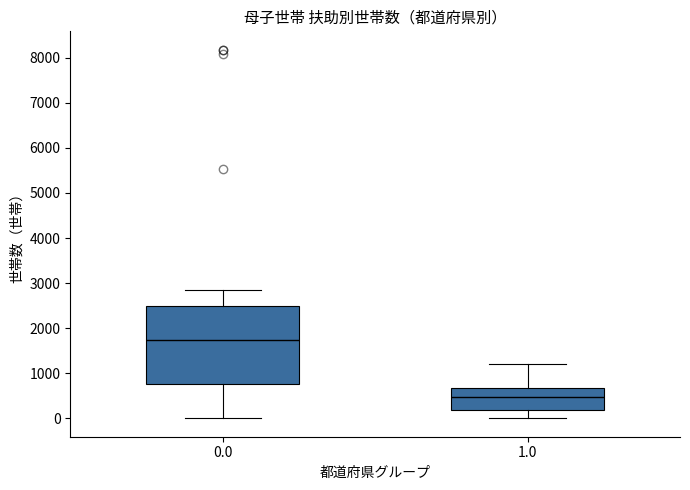

Comparing the boxes themselves (not the whiskers), which one is the tallest?

0.0